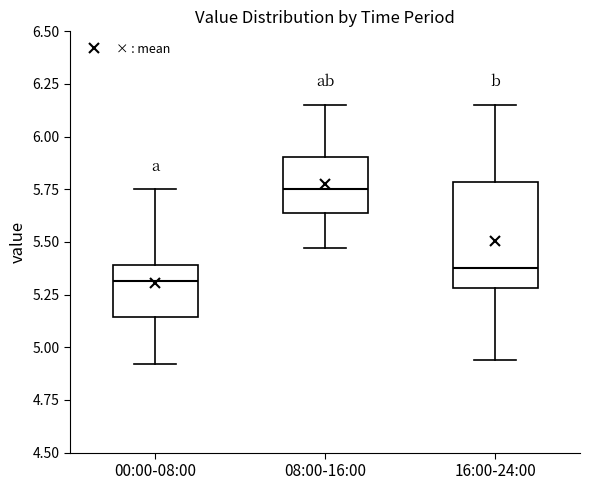

Reading left to right, read every box against the y-axis: the position of its median line, the range the box covers, and the ends of its whiskers. The values are not printed on the chart, so give them approximately, as read against the axis.

00:00-08:00: median 5.30, box 5.15 to 5.40, whiskers 4.90 to 5.75
08:00-16:00: median 5.75, box 5.65 to 5.90, whiskers 5.45 to 6.15
16:00-24:00: median 5.40, box 5.30 to 5.80, whiskers 4.95 to 6.15